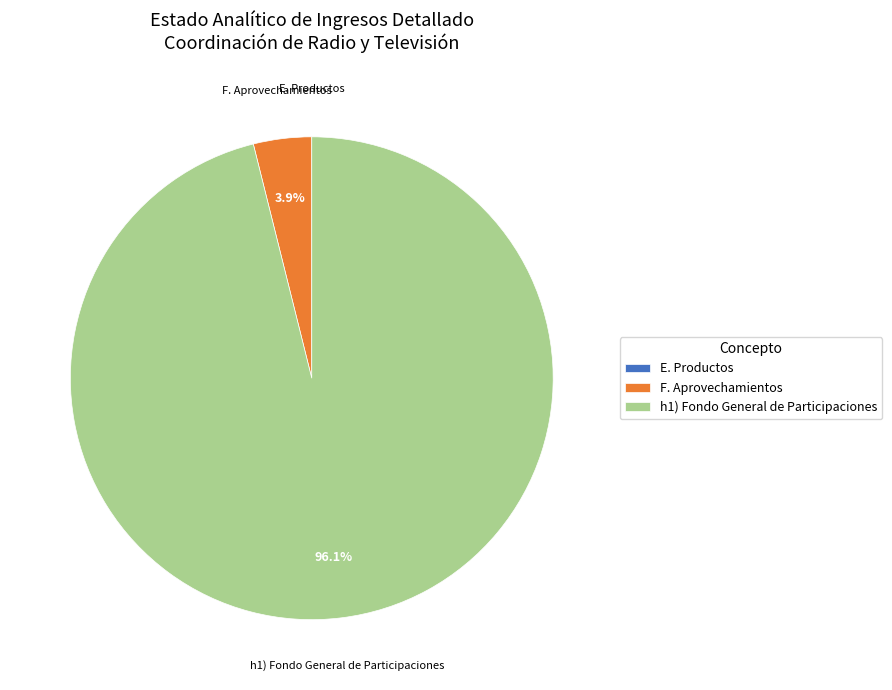

What percentage do F. Aprovechamientos and h1) Fondo General de Participaciones together represent?

100.0%